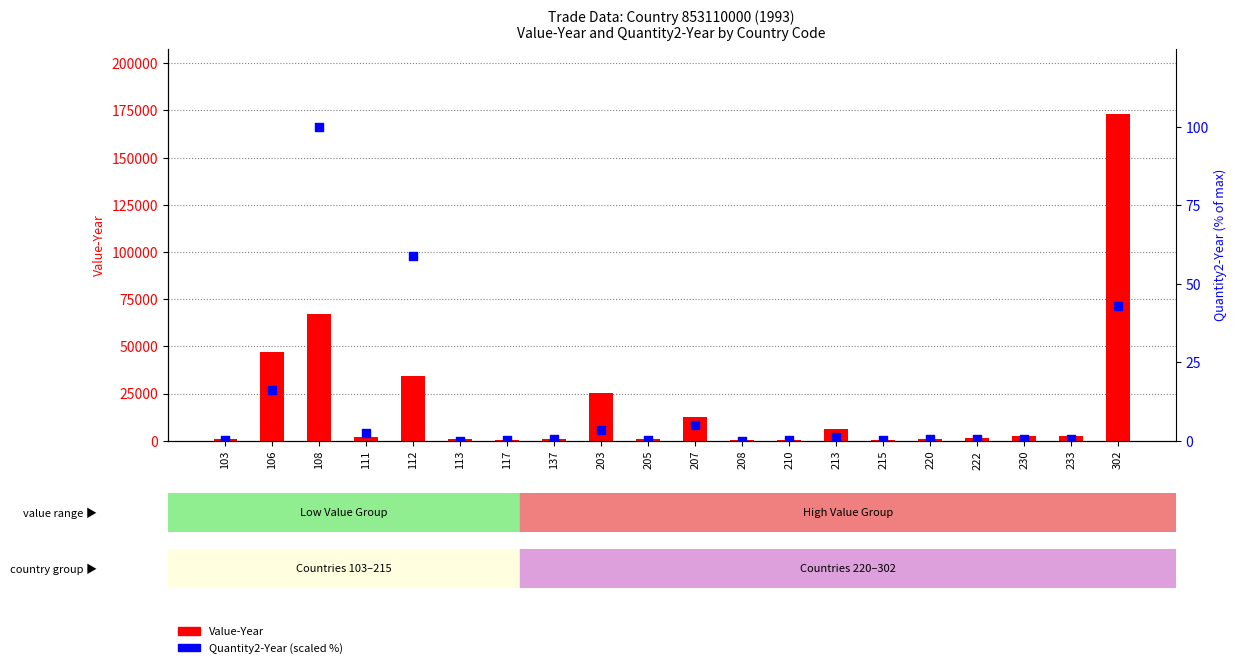

Which series has the widest spread of Y values?

Value-Year